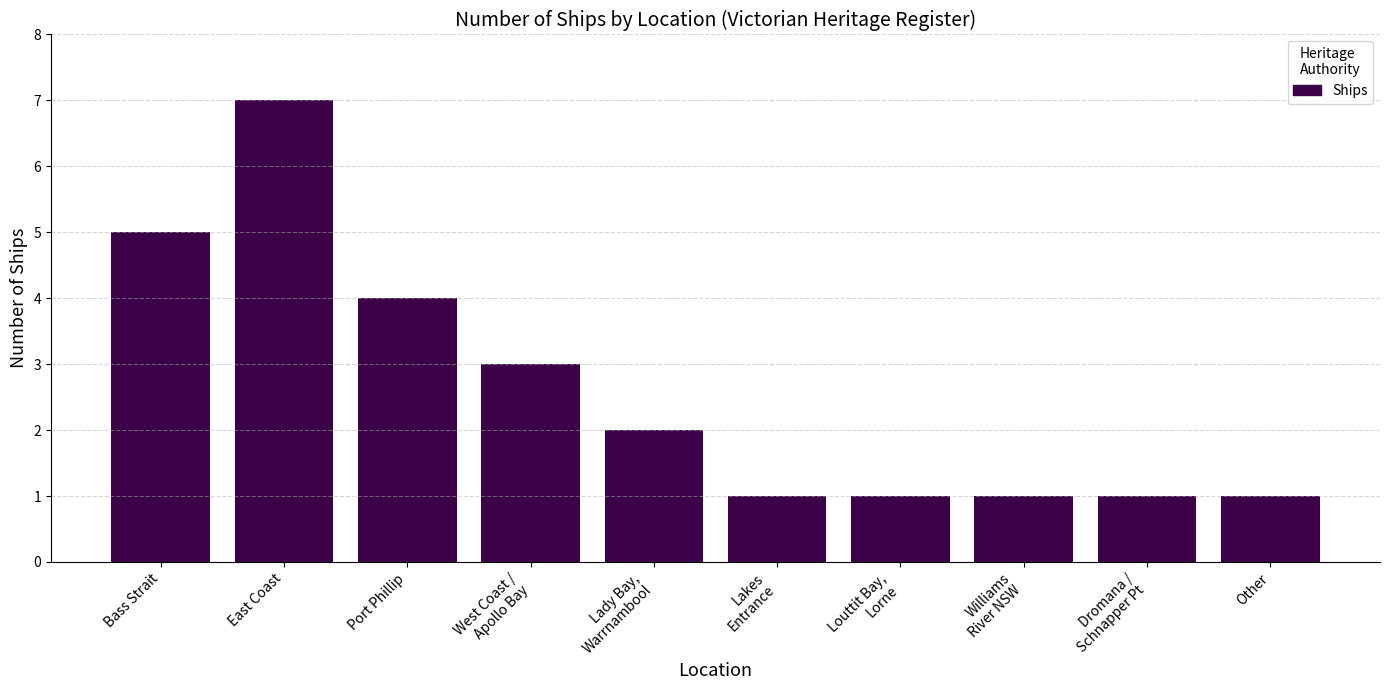

Reading left to right, list all the values displayed in this chart.

5	7	4	3	2	1	1	1	1	1